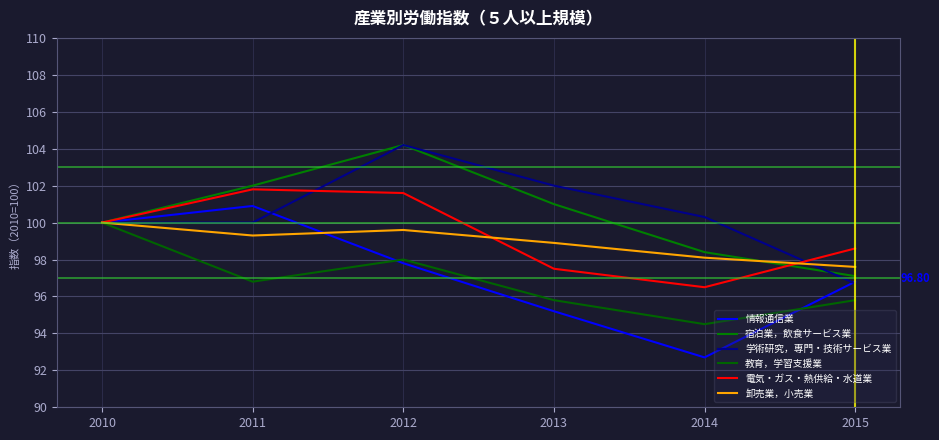

Which series ends up on top after the final intersection of 情報通信業 and 卸売業，小売業?

卸売業，小売業